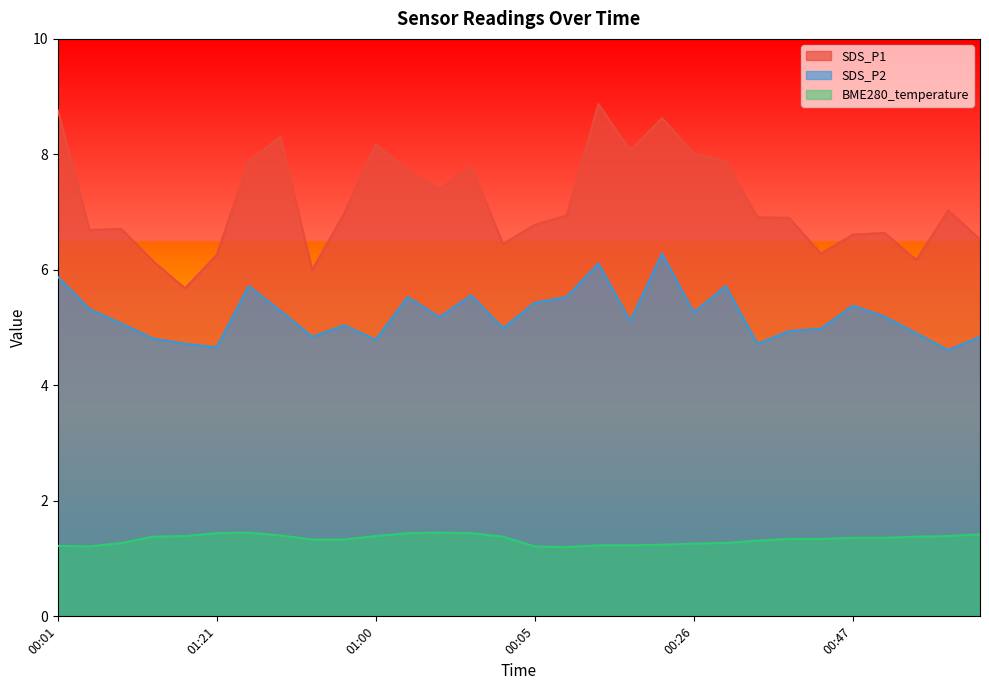

Is the value of SDS_P2 at 00:11 greater than the value of SDS_P1 at 00:01?

No